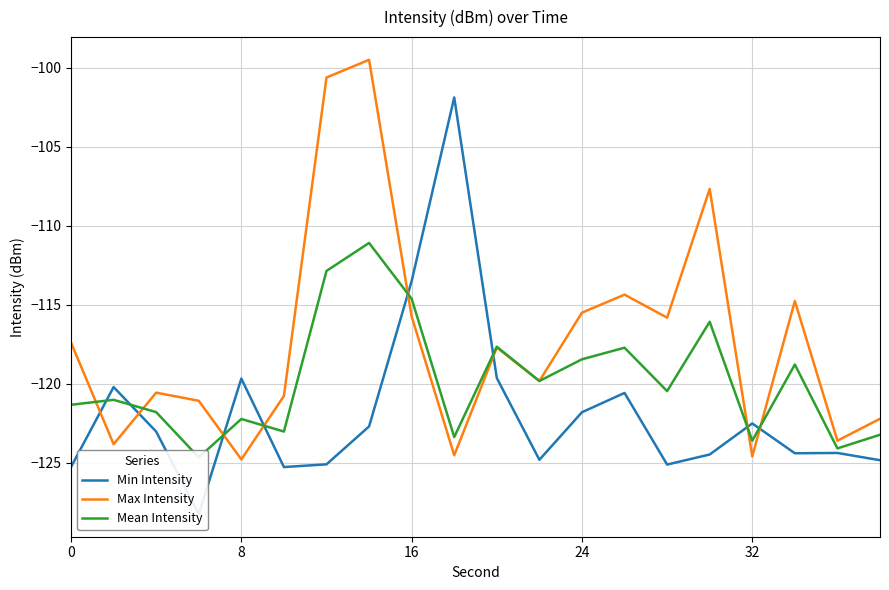

Which series has the largest total across all categories?

Max Intensity